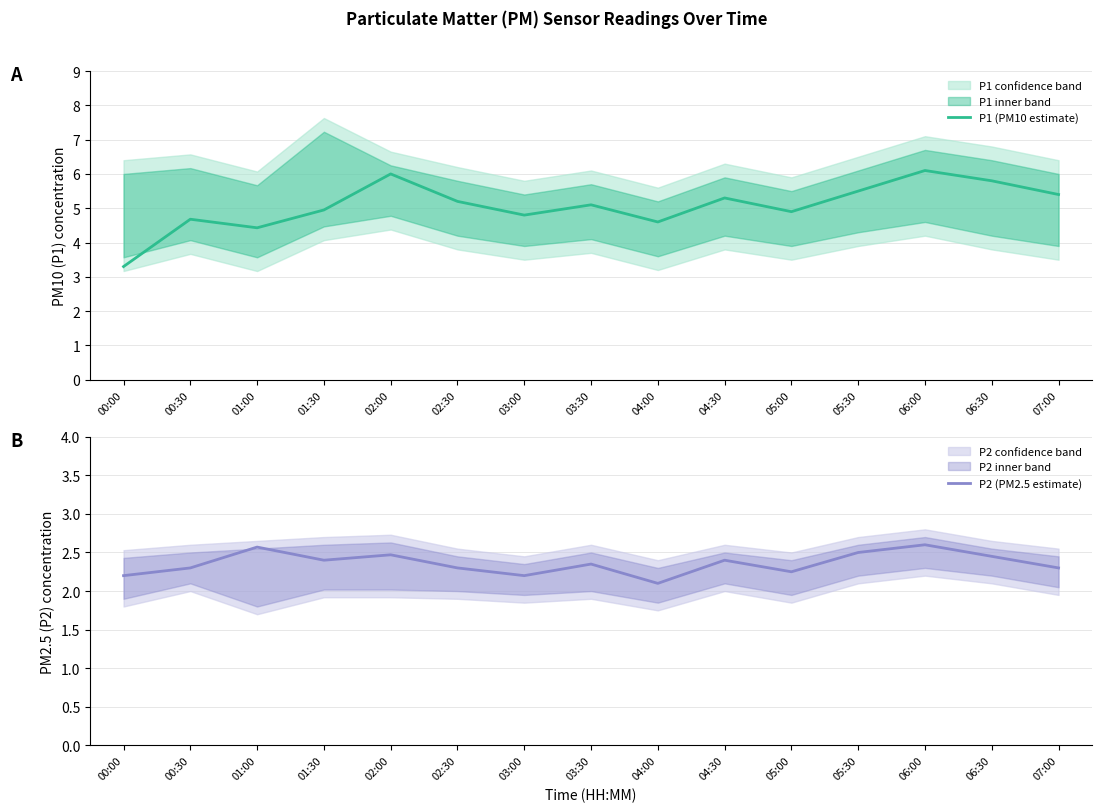

True or false: P1 (PM10 estimate) has a value of 7.4 at 03:30.

False